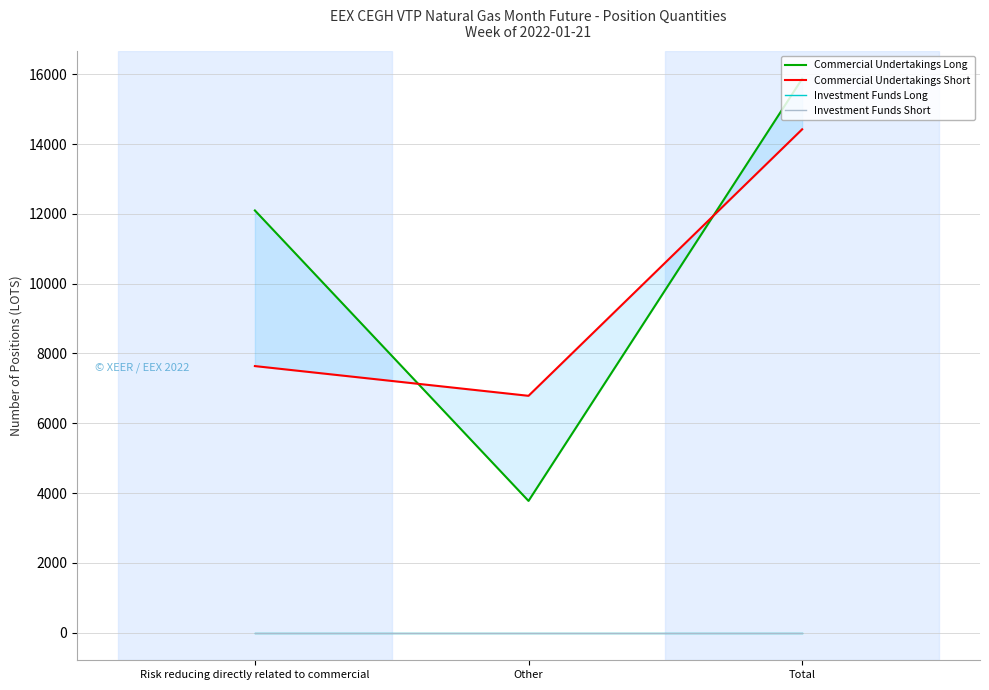

Is the value of Investment Funds Short at Total greater than the value of Investment Funds Long at Risk reducing directly related to commercial?

No